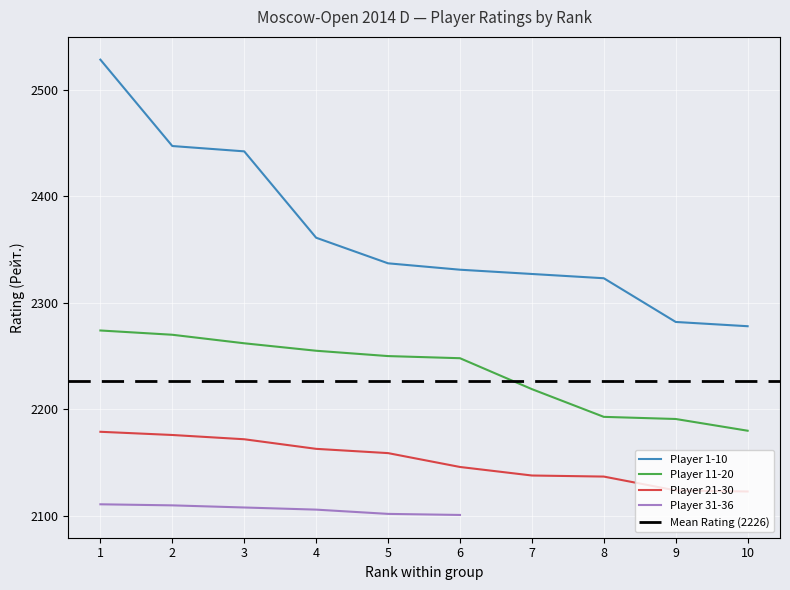

True or false: Player 11-20 and Player 21-30 intersect in this chart.

False